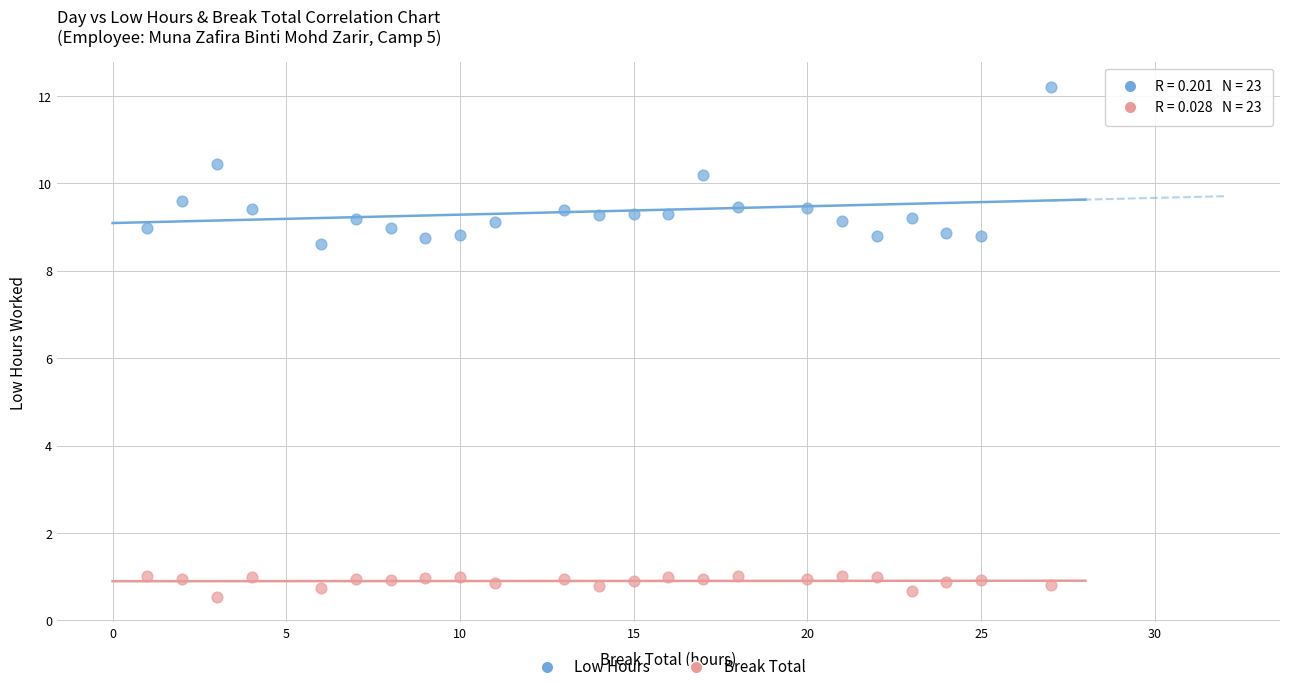

Across all series, what Y value is closest to 6?

8.6